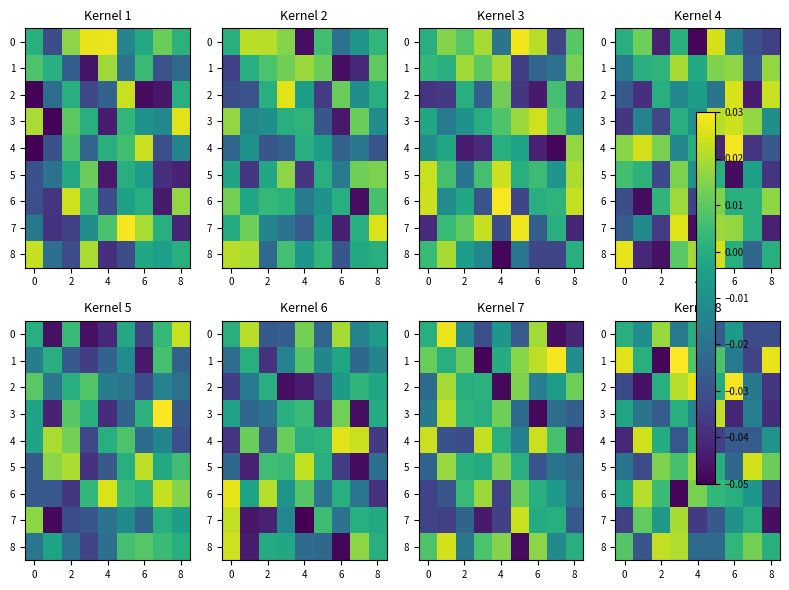

Is it true that 1 equals 0.0 at 8?

True